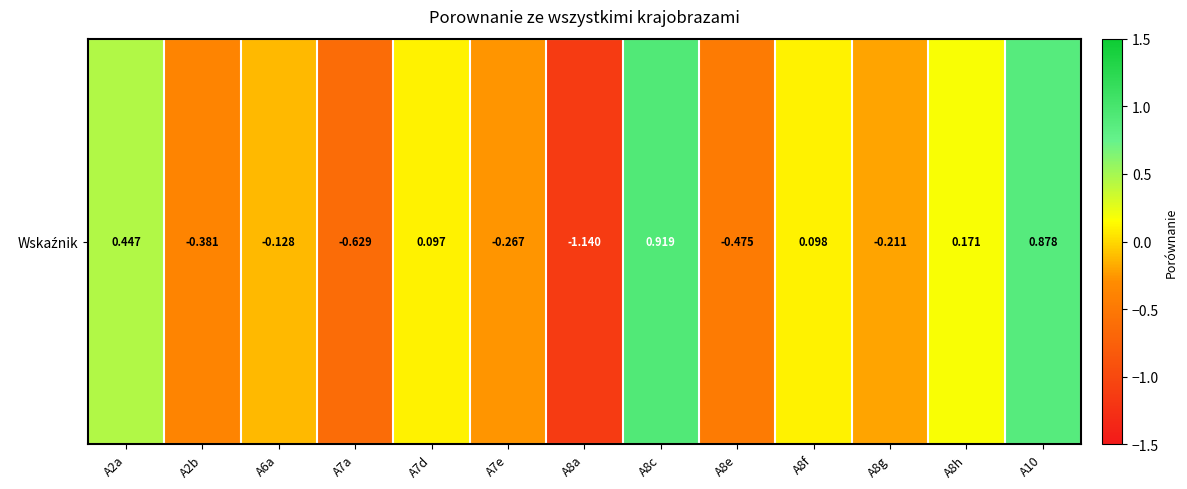

List the labels in order of value, largest first.

A8c, A10, A2a, A8h, A8f, A7d, A6a, A8g, A7e, A2b, A8e, A7a, A8a